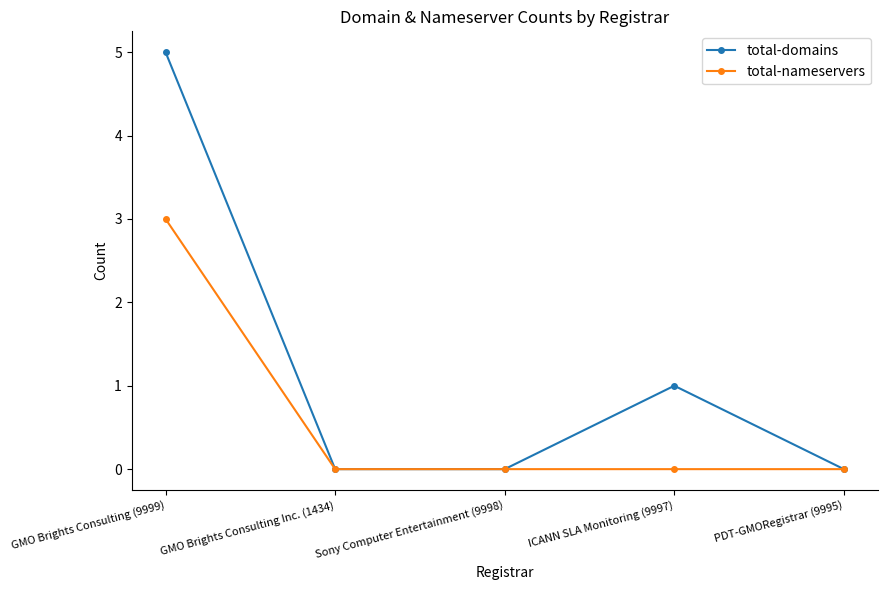

The value of total-domains at GMO Brights Consulting (9999) is 3. True or false?

False